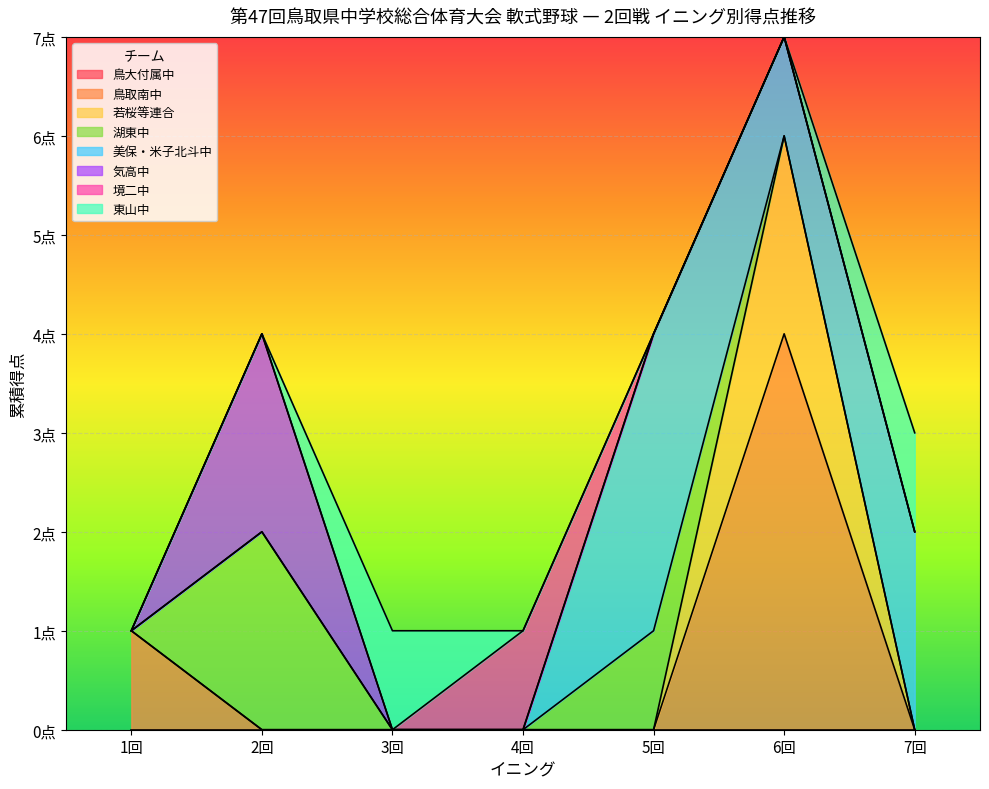

True or false: Inning 2 has a value of 0 at 鳥取南中.

True